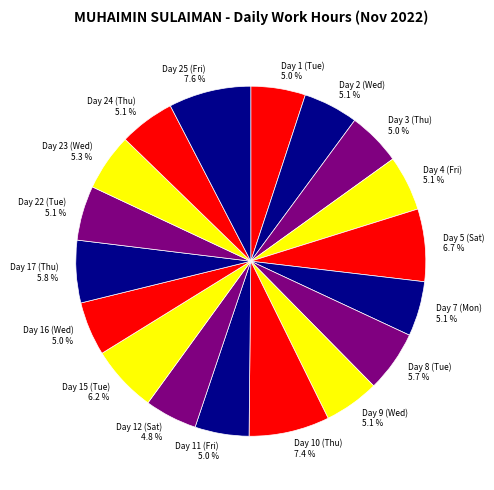

Does Day 16 (Wed) account for over 50% of the chart?

No